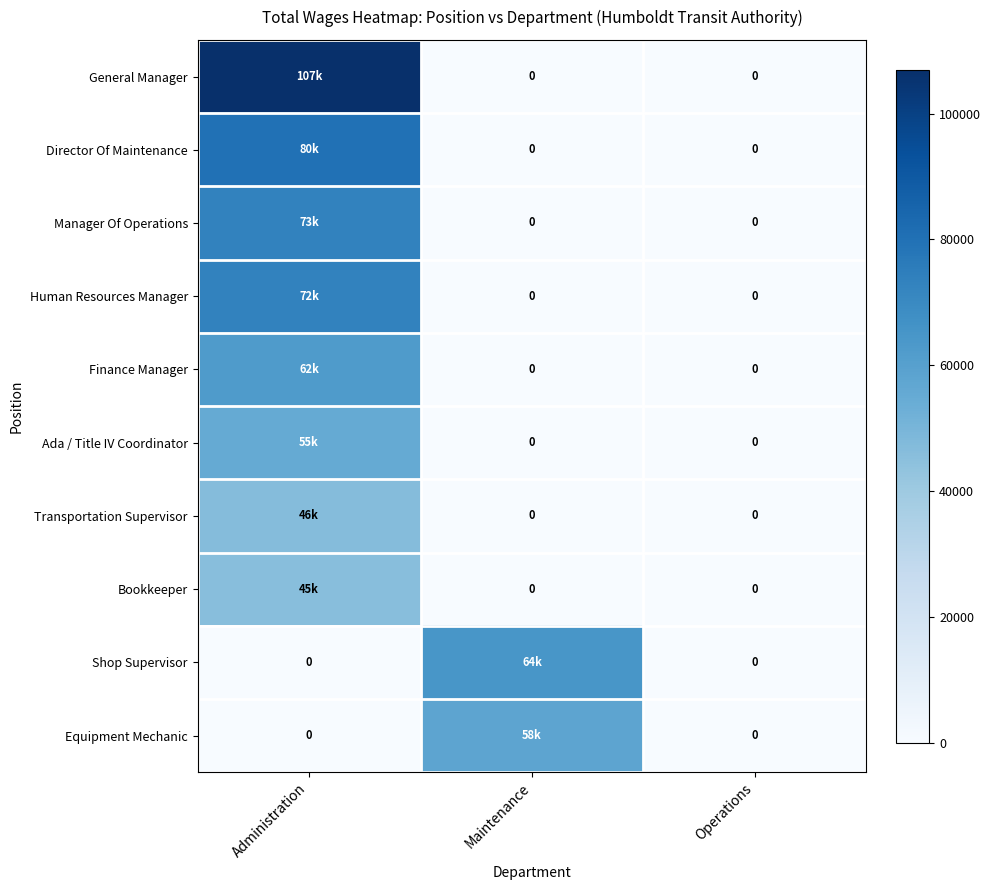

Count the Ada / Title IV Coordinator values in the range 0 to 55373.

3